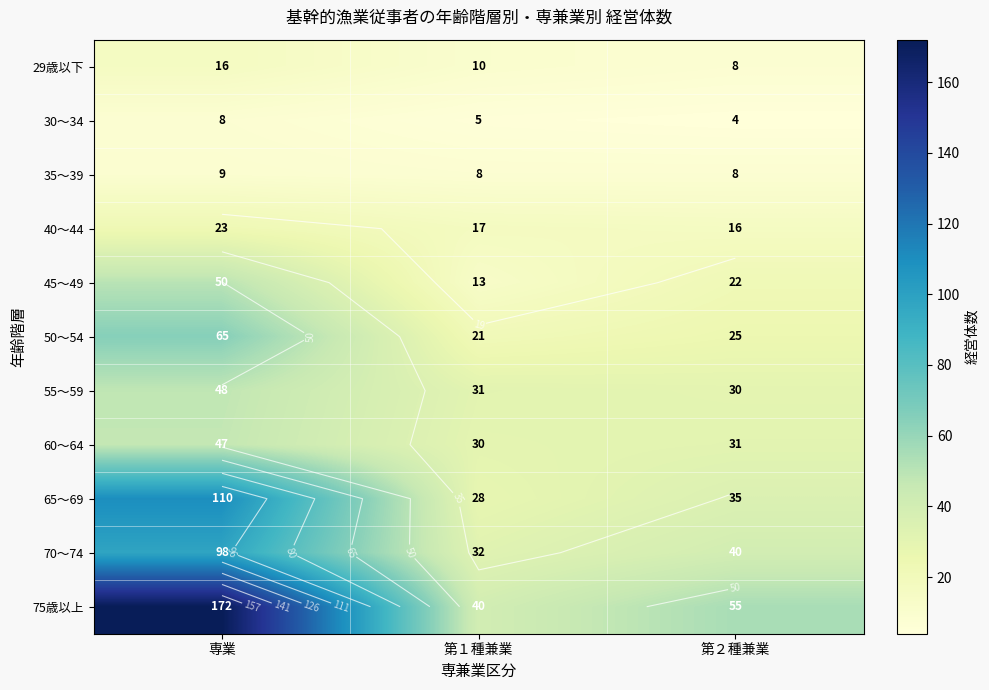

What is the average value of the 70～74 series?

57